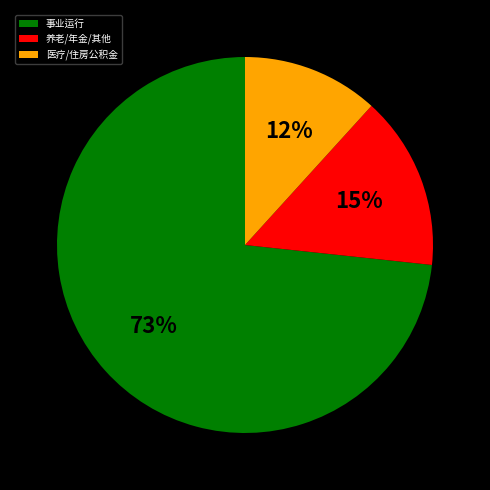

To the nearest percent, what is the average slice percentage?

33%